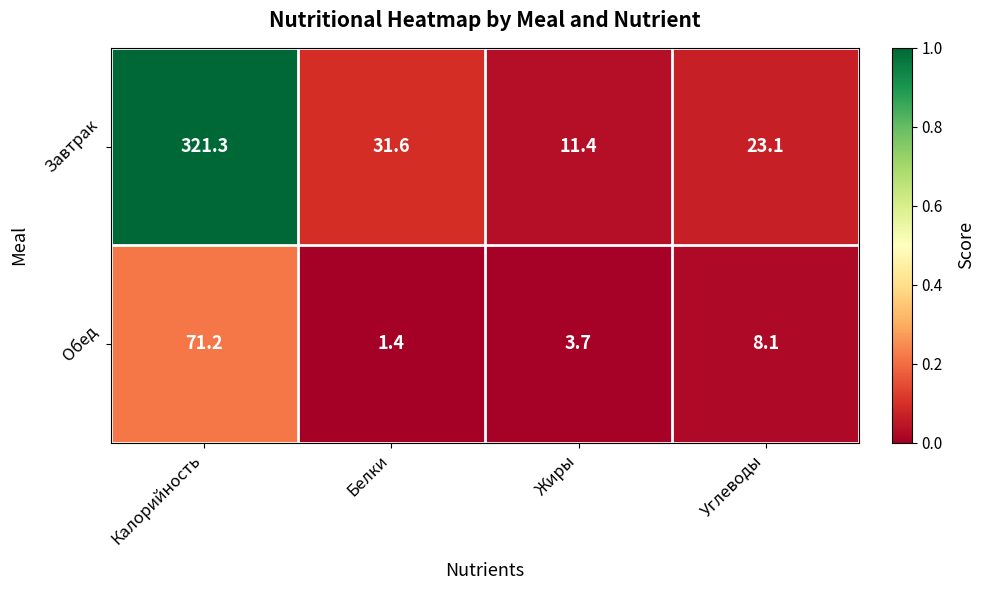

How many distinct data groups are displayed?

2